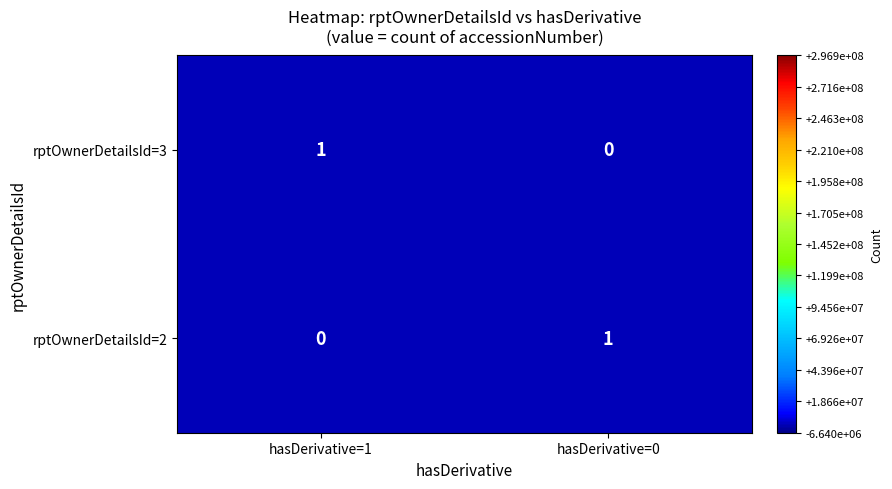

At which label does rptOwnerDetailsId=2 reach its peak?

hasDerivative=0